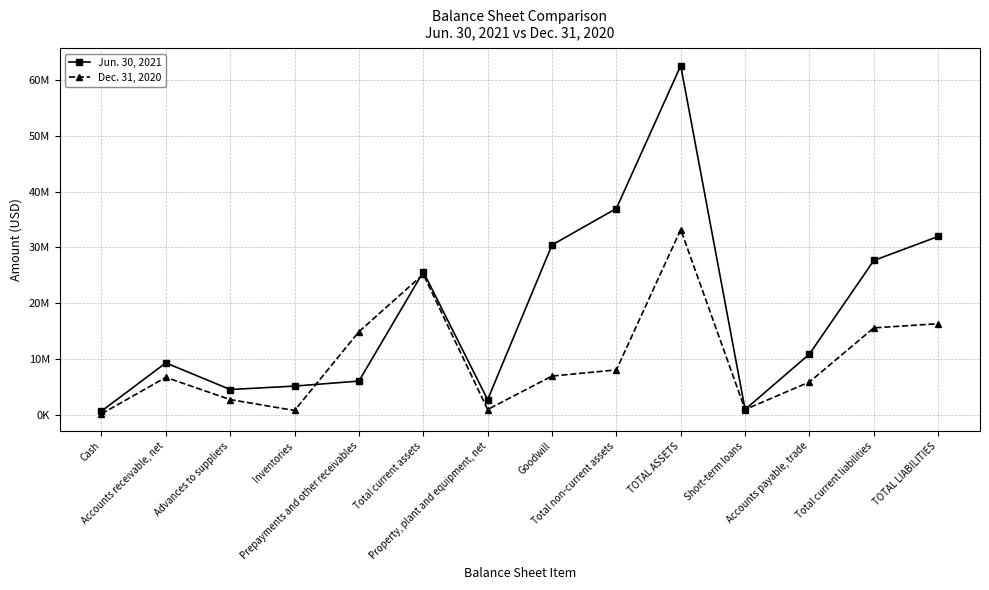

Does the chart have visible grid lines?

Yes